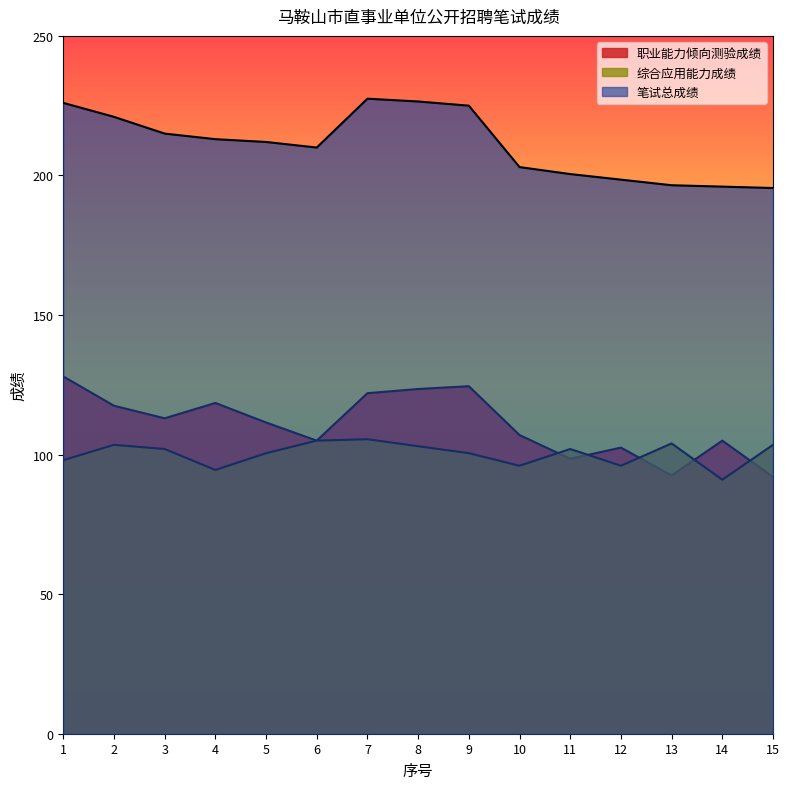

At which label does 笔试总成绩 reach its minimum?

15